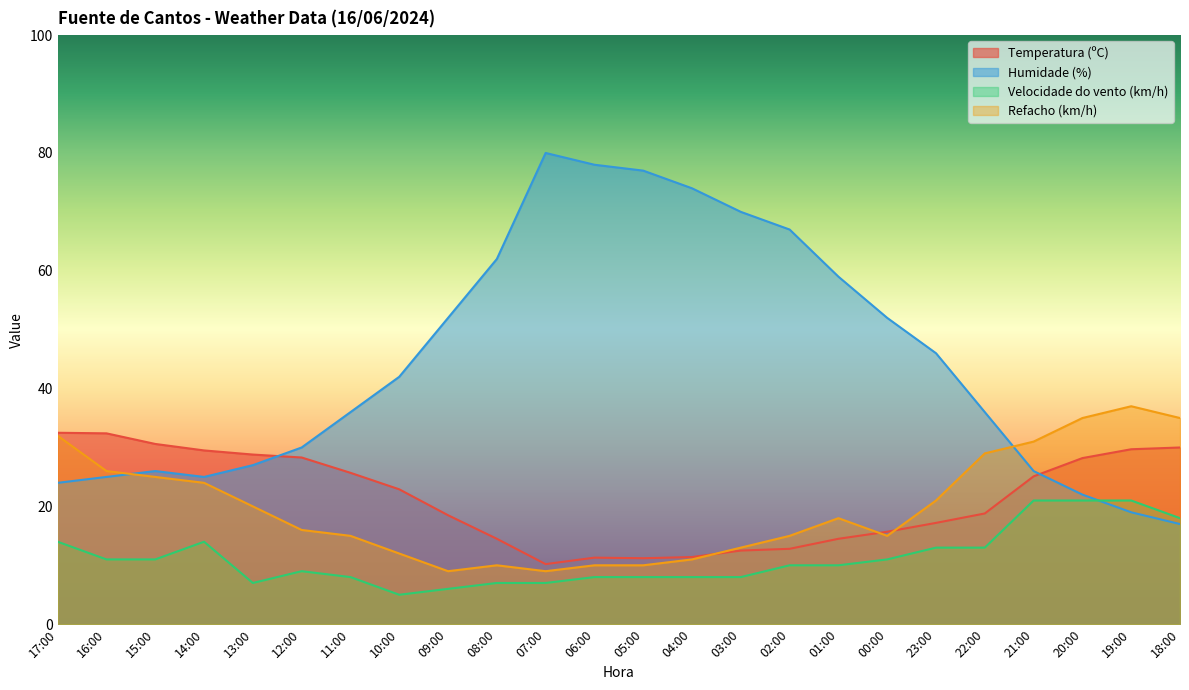

The value of Temperatura (ºC) at 23:00 is 10.5. True or false?

False